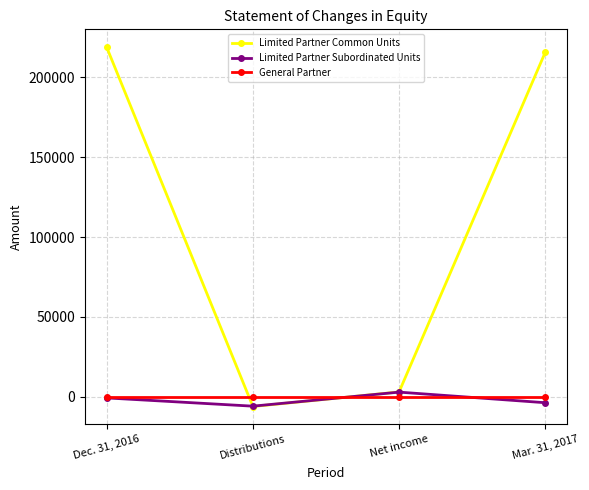

What is the lowest value of the Limited Partner Subordinated Units series?

-5900